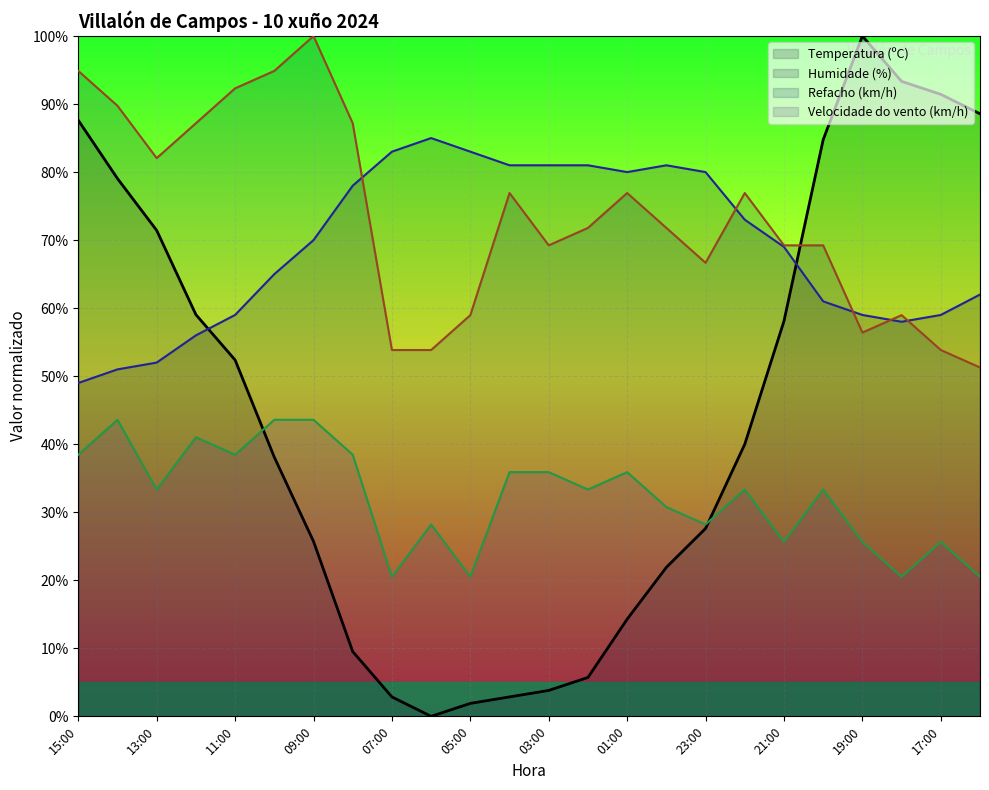

What is the spread (max minus min) of values at 17:00?

65.8